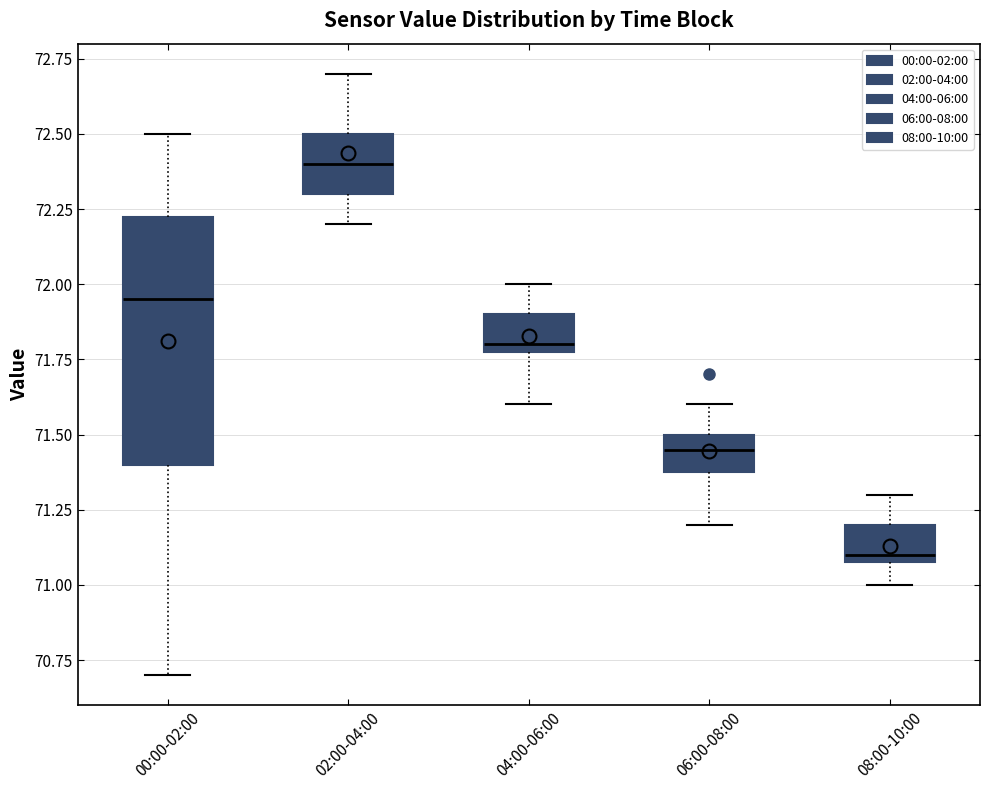

Where does the lower whisker of the box for 06:00-08:00 end on the y-axis? The values are not printed on the chart, so give them approximately, as read against the axis.

71.20